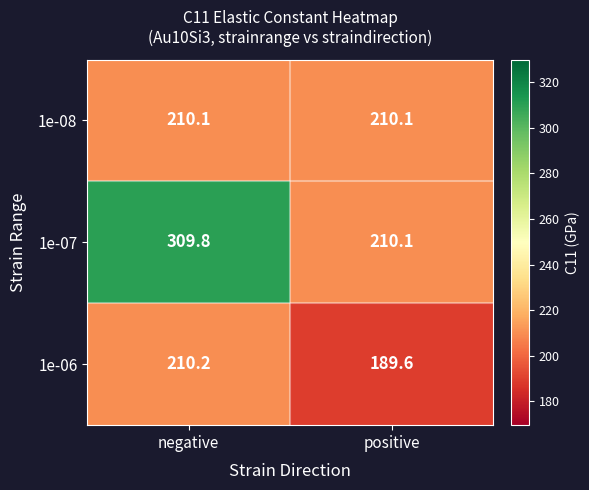

Reading left to right, list all the values displayed in this chart.

1e-08: negative=210.1	positive=210.1
1e-07: negative=309.8	positive=210.1
1e-06: negative=210.2	positive=189.6